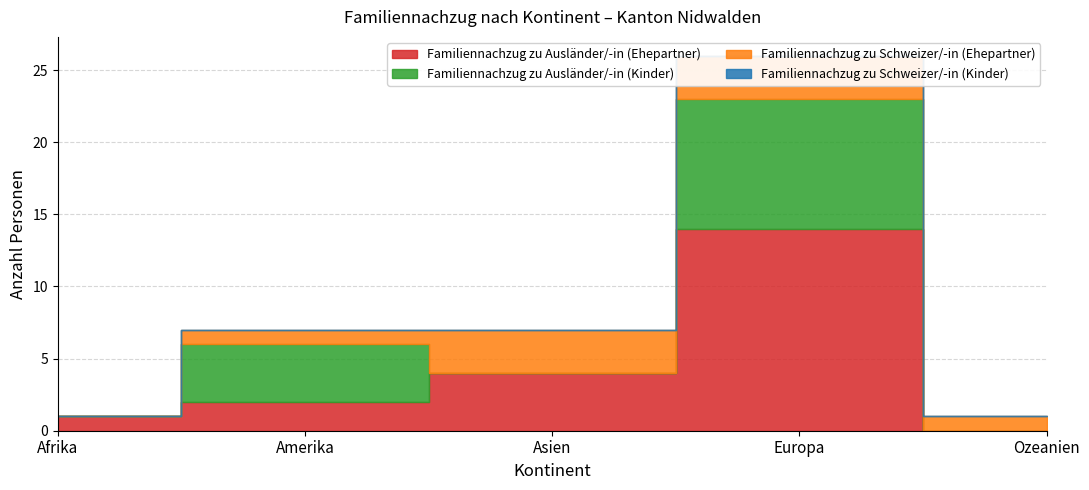

What value does the Familiennachzug zu Schweizer/-in (Ehepartner) series have at Amerika?

1